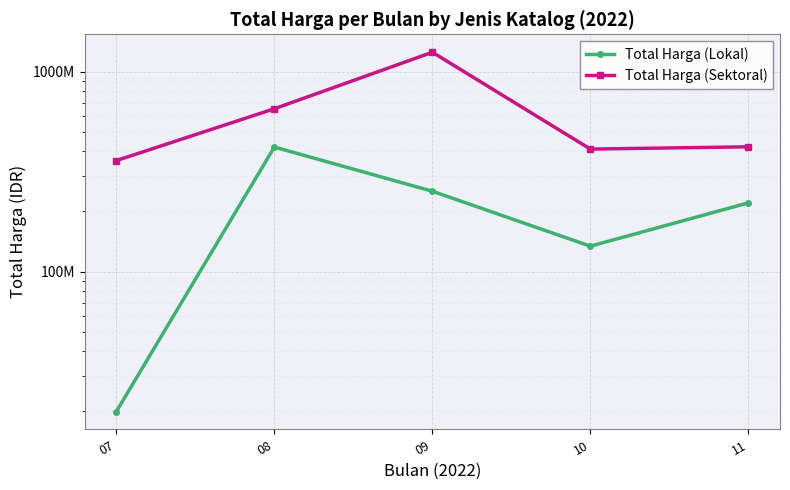

Which has a higher value, 11 or 09?

09